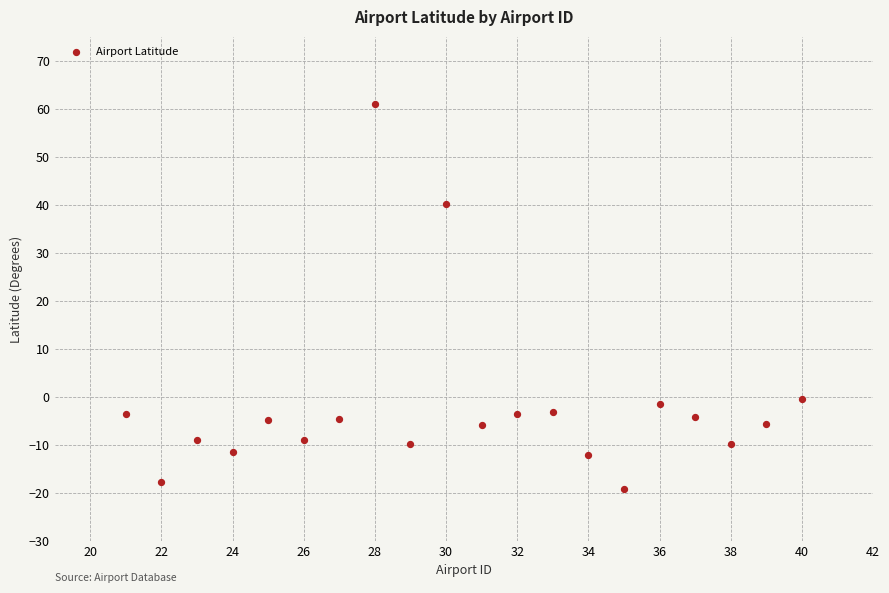

What is the range of Y values (max minus min)?

80.3